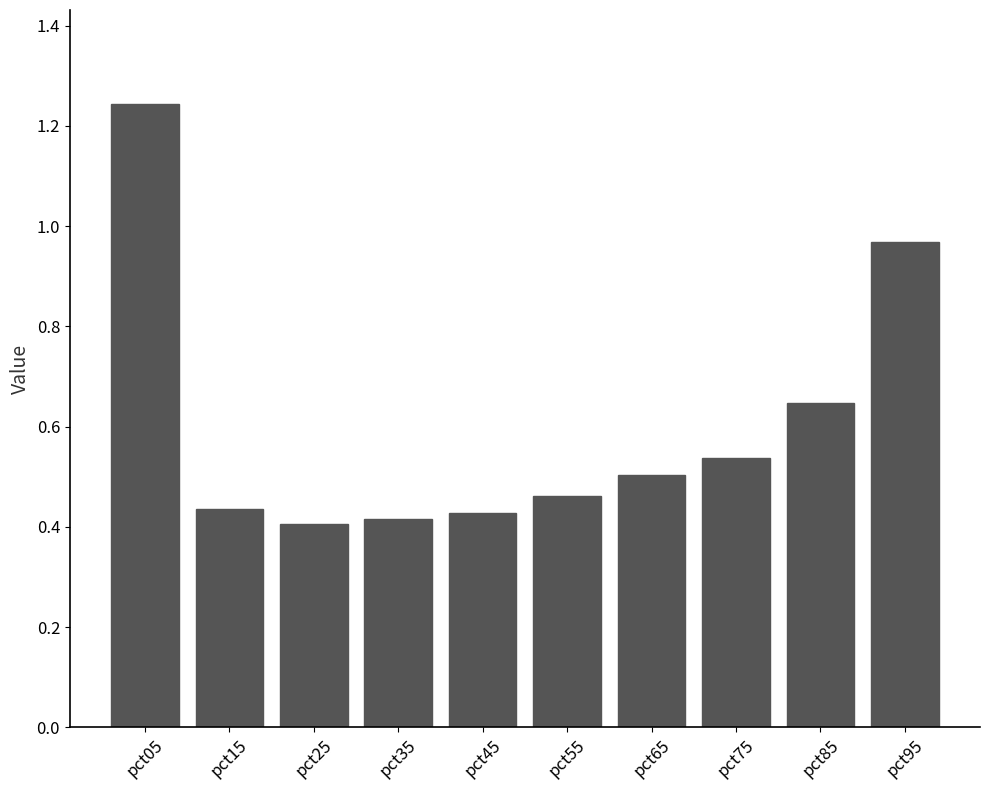

What is the sum of all values?

6.0